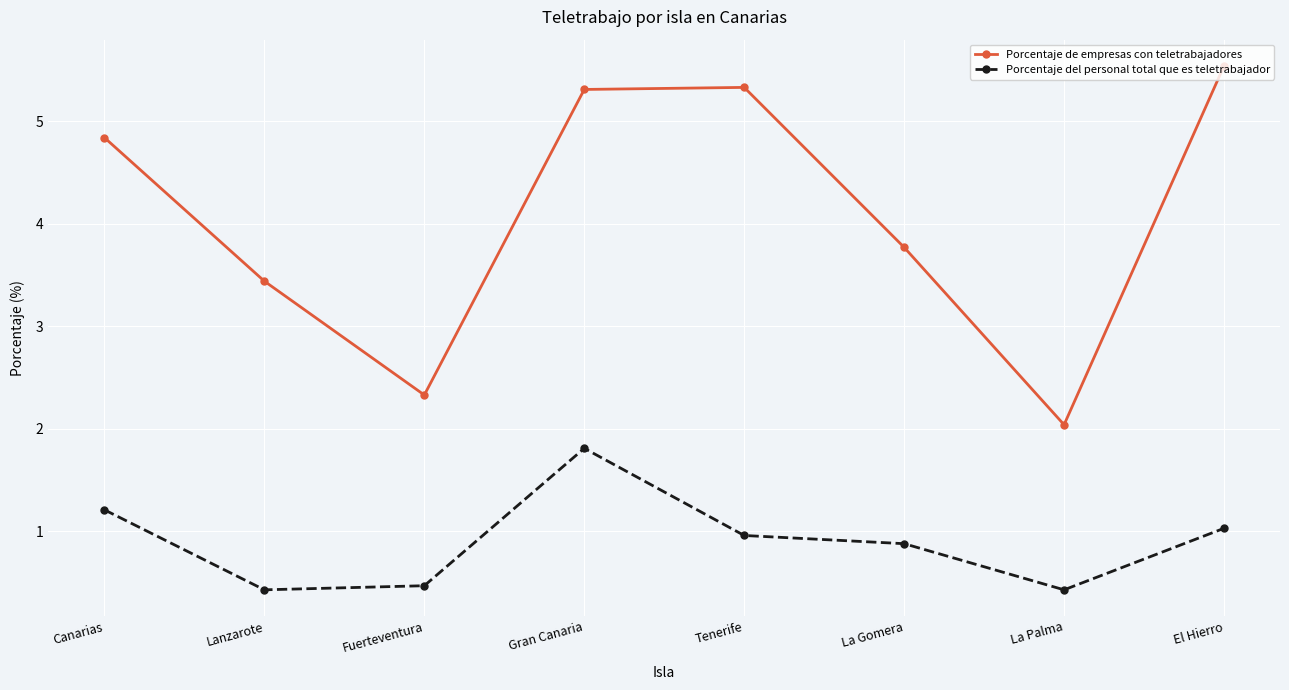

True or false: Porcentaje del personal total que es teletrabajador has more than 1 interior local peaks.

False